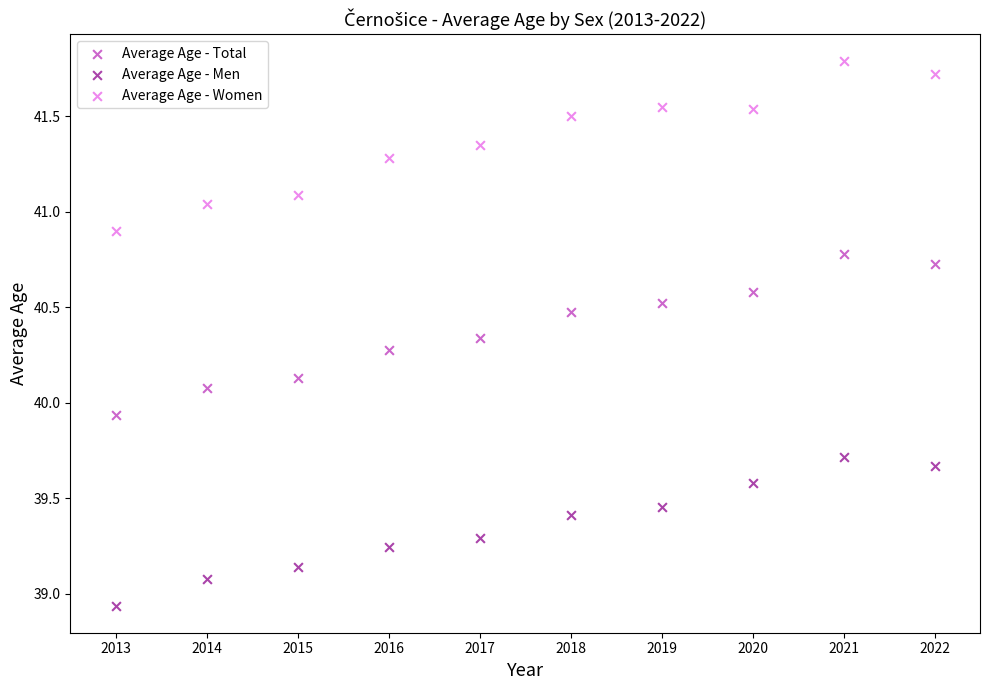

Which series reaches the minimum Y coordinate?

Average Age - Men